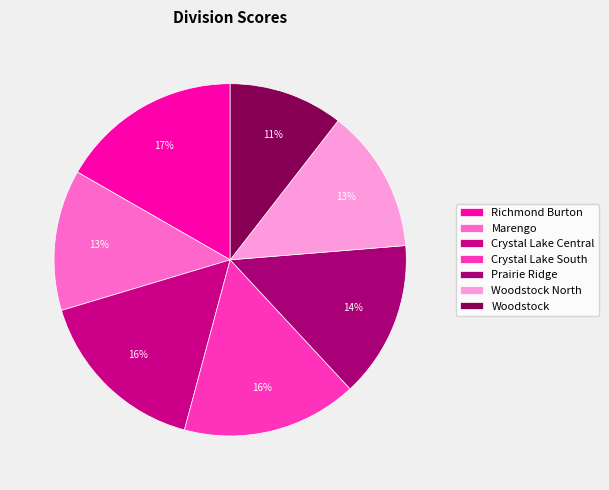

Count the number of slices in the pie.

7